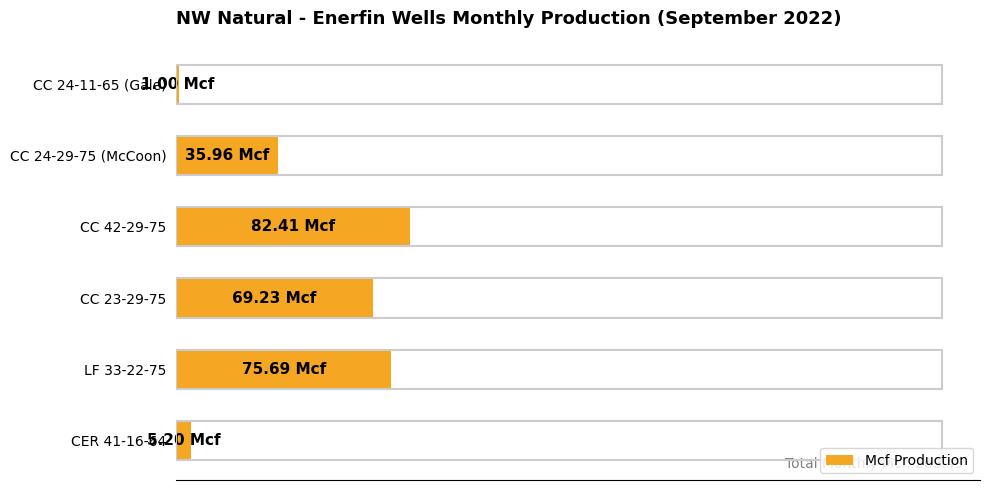

Does the chart contain stacked bars?

No